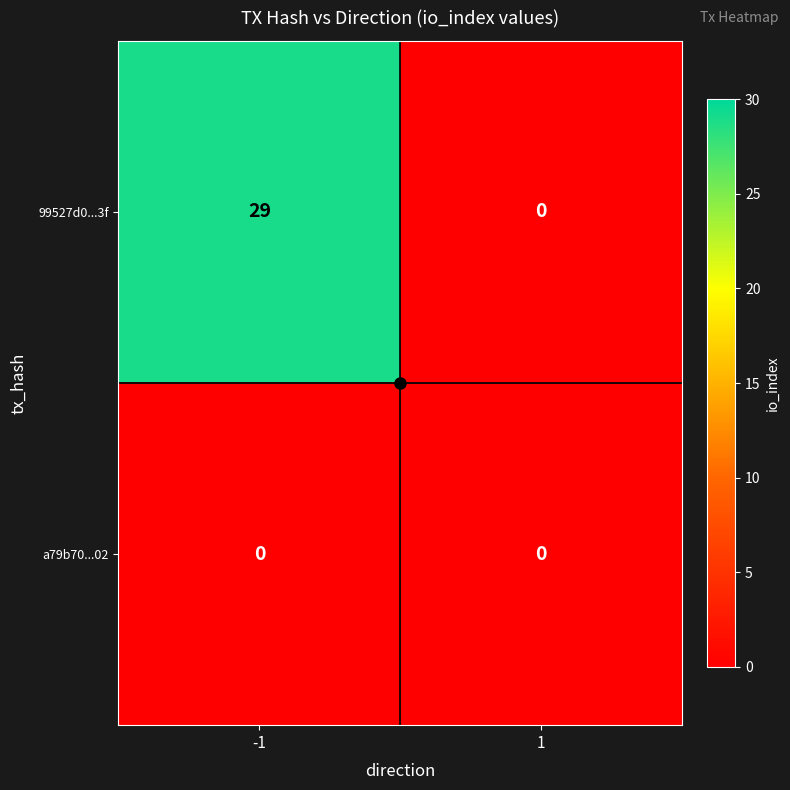

What is the highest value of the 99527d0...3f series?

29